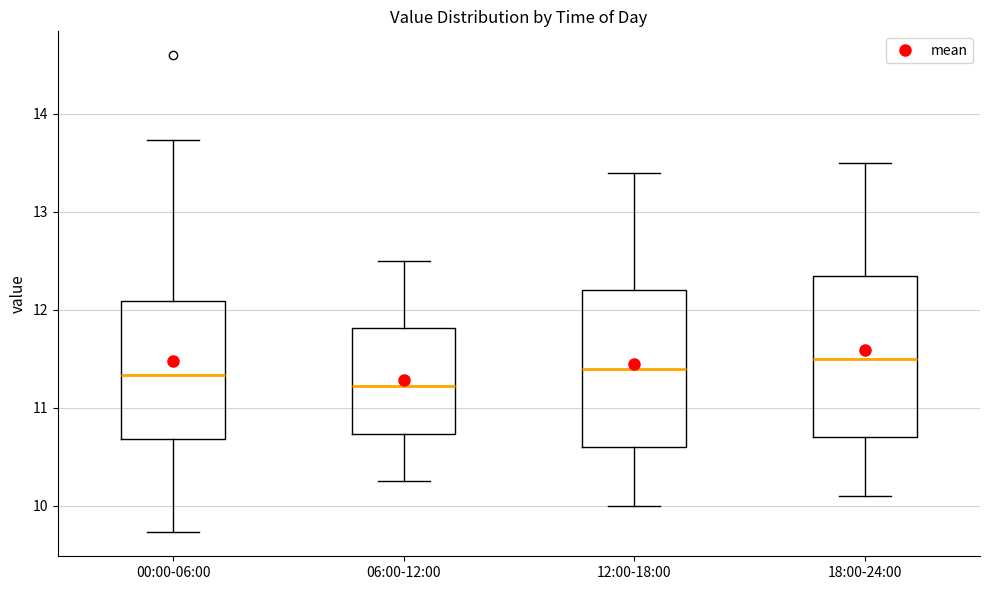

Reading left to right, read every box against the y-axis: the position of its median line, the range the box covers, and the ends of its whiskers. The values are not printed on the chart, so give them approximately, as read against the axis.

00:00-06:00: median 11.3, box 10.7 to 12.1, whiskers 9.7 to 13.7
06:00-12:00: median 11.2, box 10.7 to 11.8, whiskers 10.3 to 12.5
12:00-18:00: median 11.4, box 10.6 to 12.2, whiskers 10.0 to 13.4
18:00-24:00: median 11.5, box 10.7 to 12.4, whiskers 10.1 to 13.5